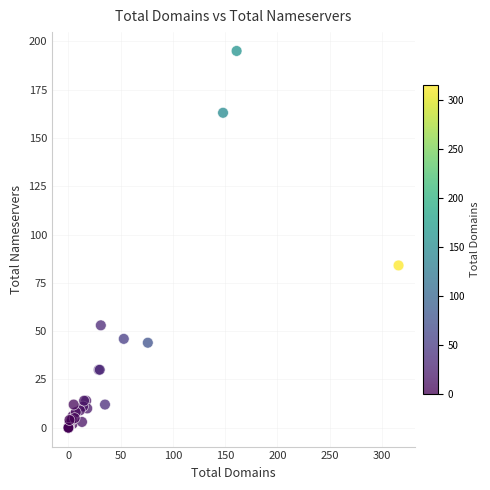

What Y value in the scatter plot is closest to 97?

84